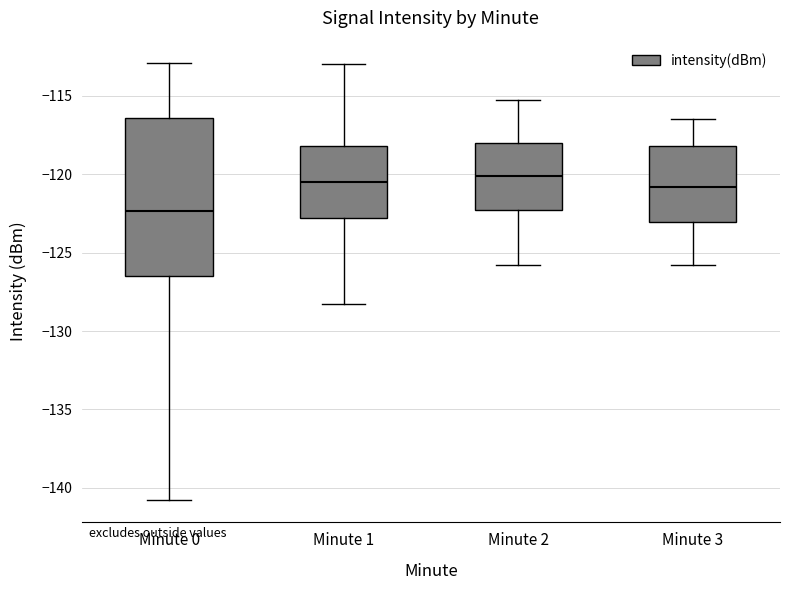

Which box's median line is the lowest?

Minute 0